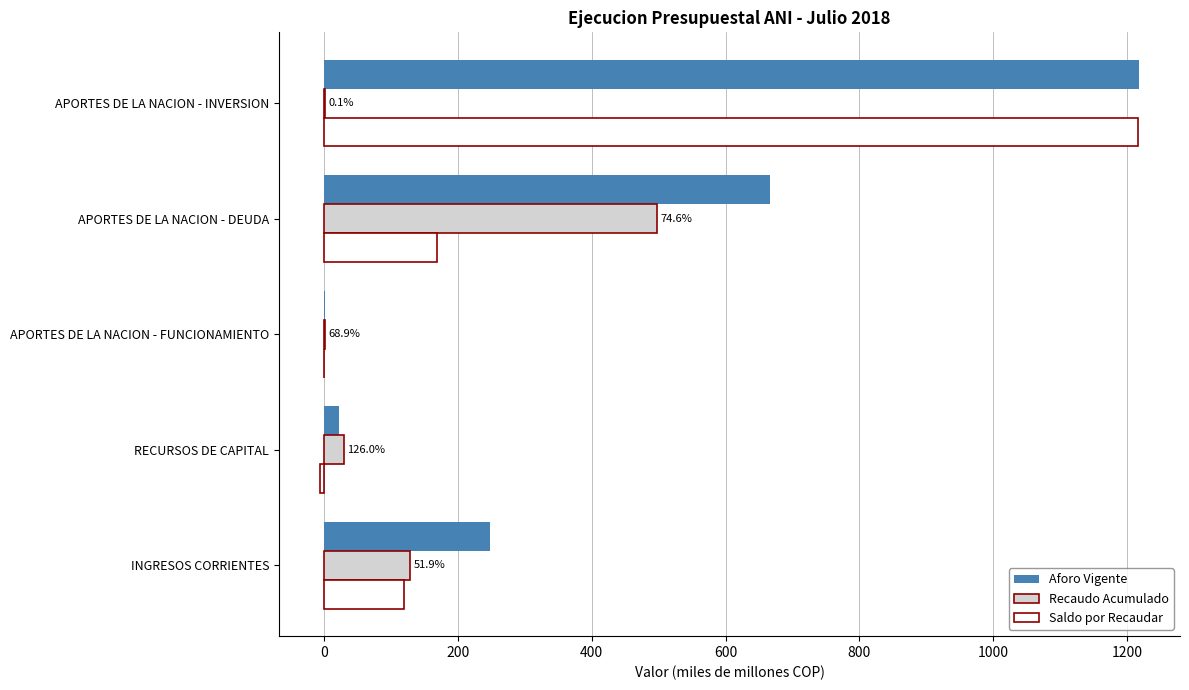

What are all the series names shown in the legend?

Aforo Vigente, Recaudo Acumulado, Saldo por Recaudar